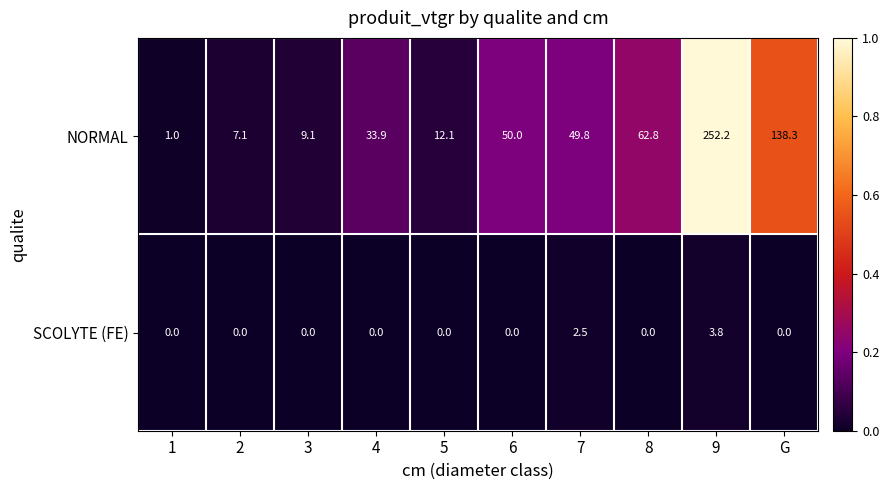

At which label does NORMAL first exceed 49?

6